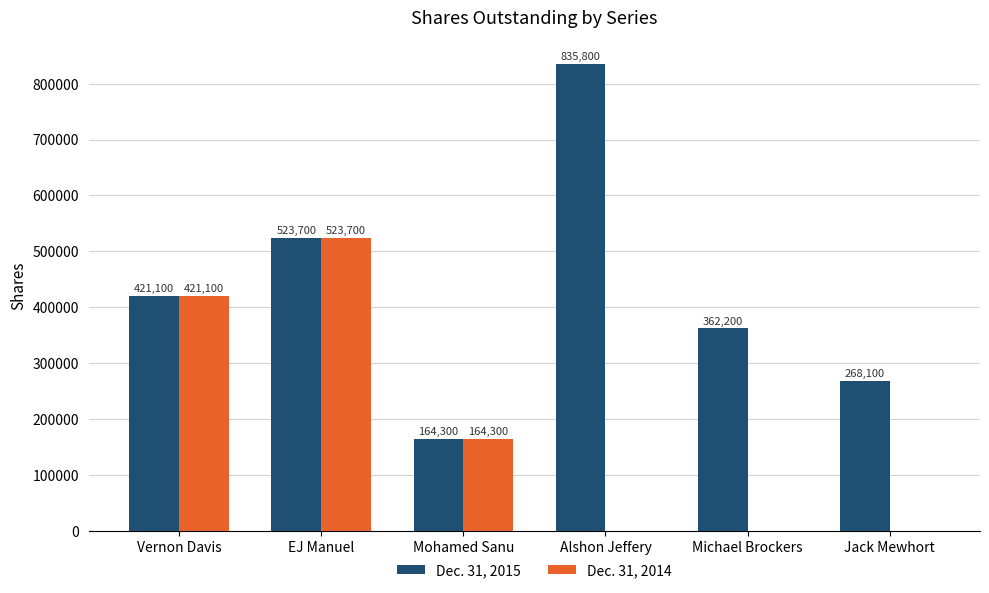

Which series has the largest total across all categories?

Dec. 31, 2015